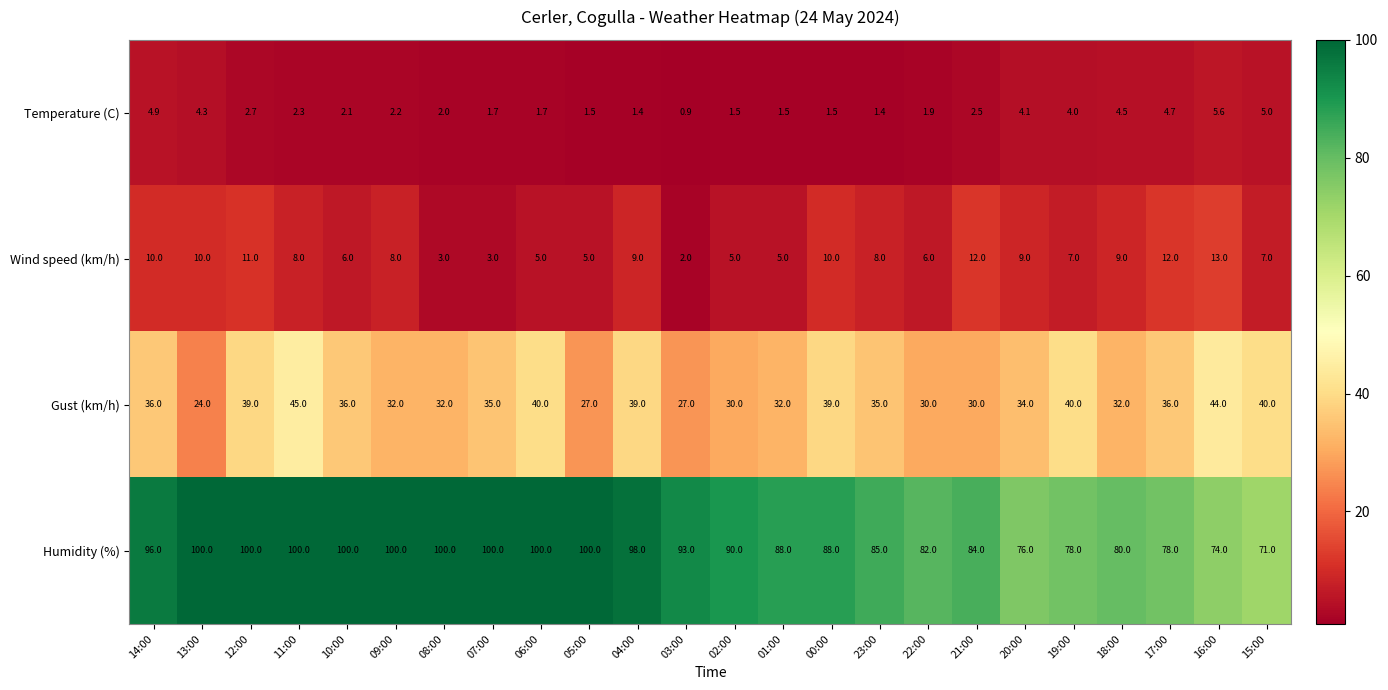

Which series has the largest total across all categories?

Humidity (%)